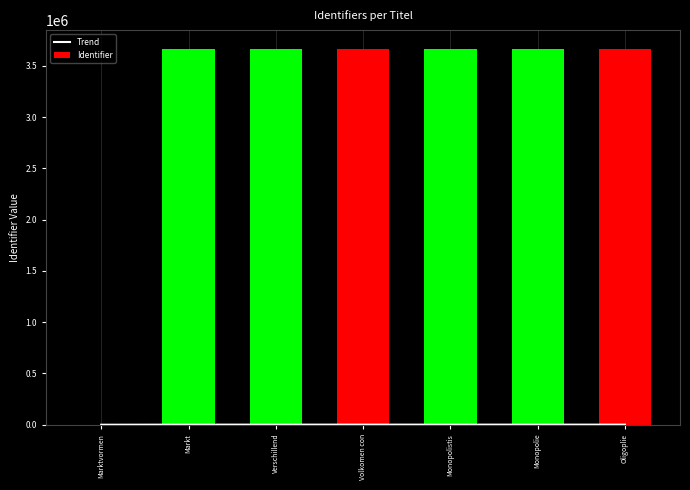

Is the value of Identifier at Volkomen con greater than the value of Trend at Monopolistis?

Yes